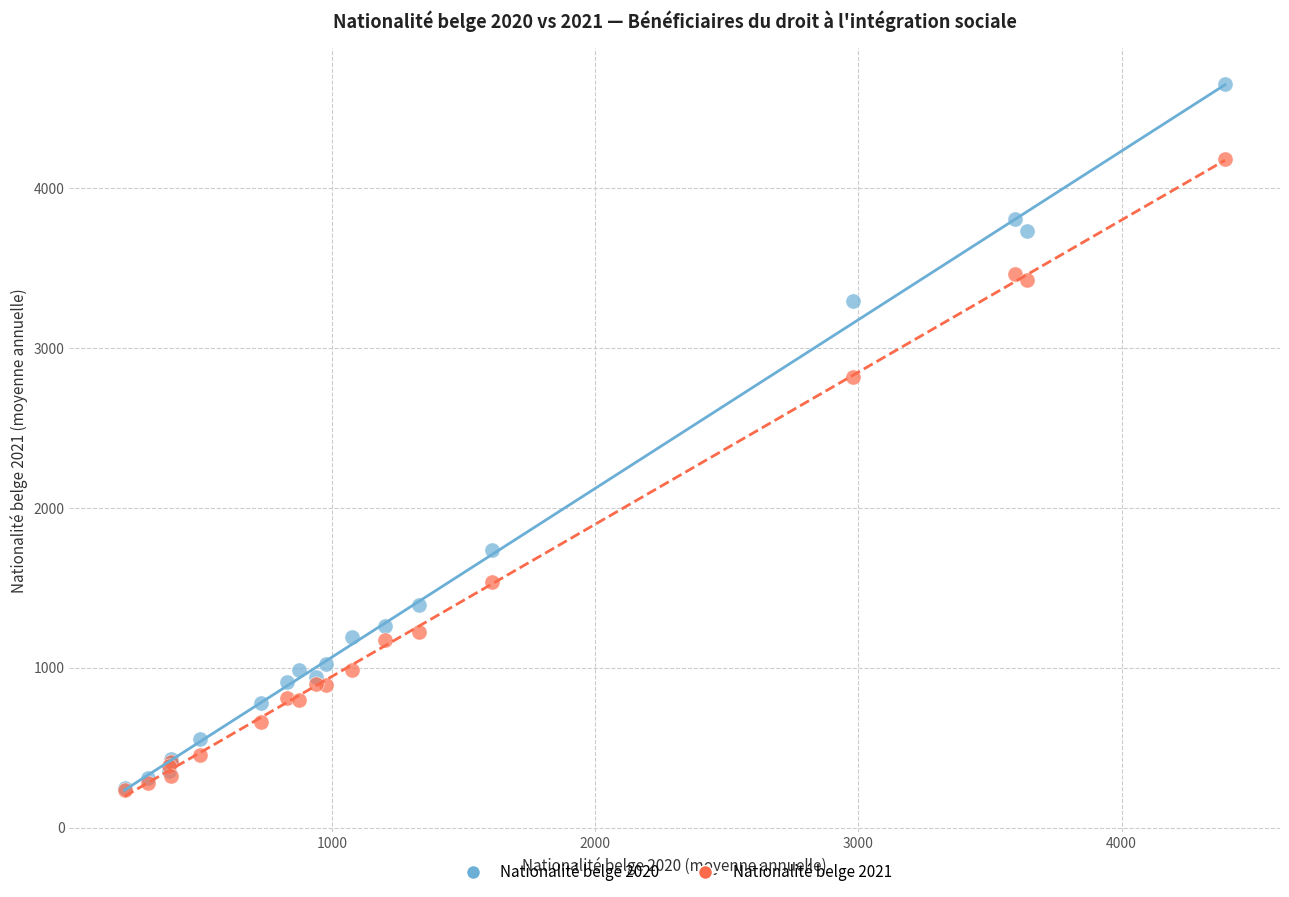

In the Nationalité belge 2020 series, what Y value is closest to 2451?

1734.6